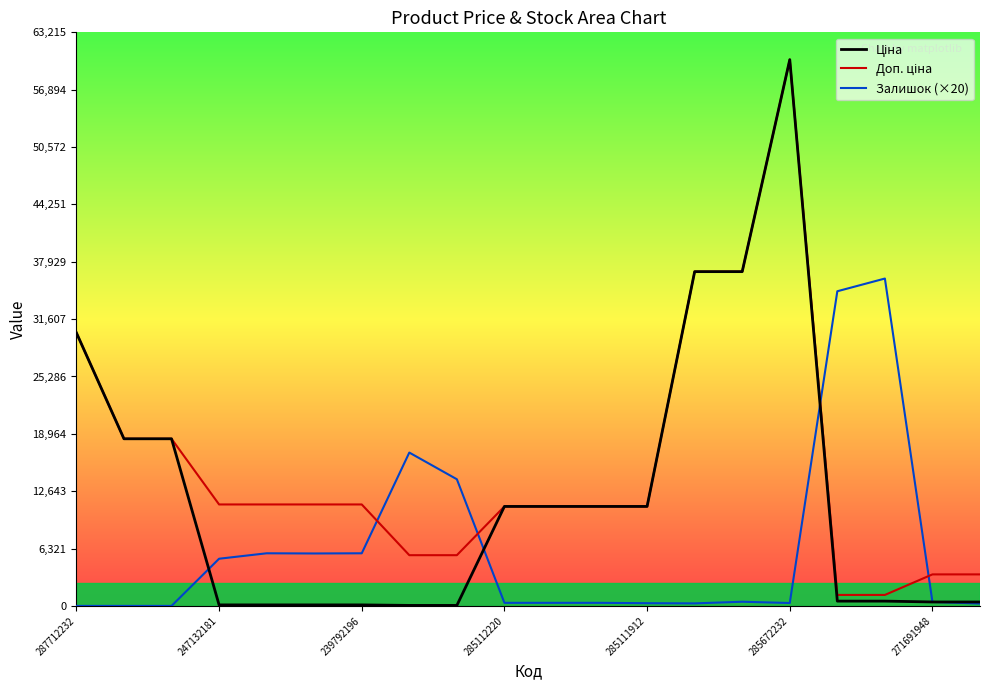

What is the greatest value displayed?

60205.6